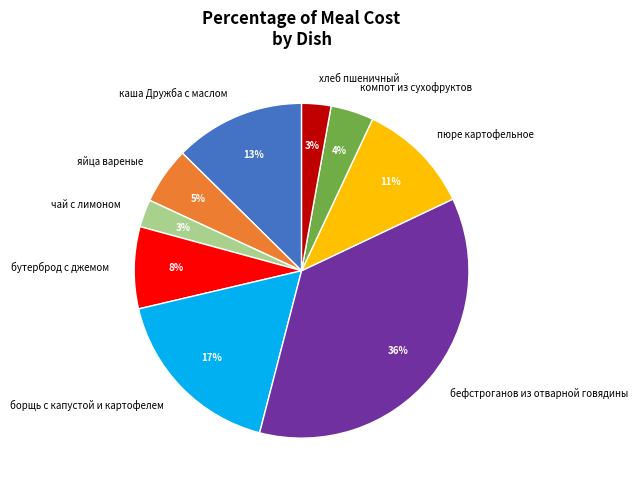

To the nearest percent, what is the difference between the пюре картофельное and каша Дружба с маслом slice percentages?

2%